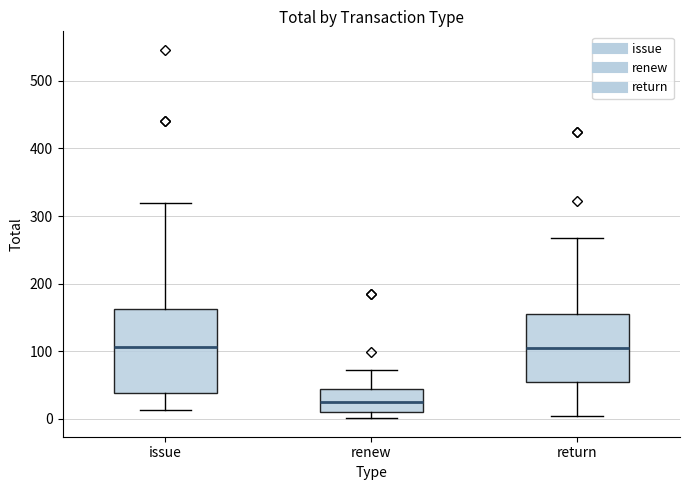

Comparing the boxes themselves (not the whiskers), which one is the tallest?

issue